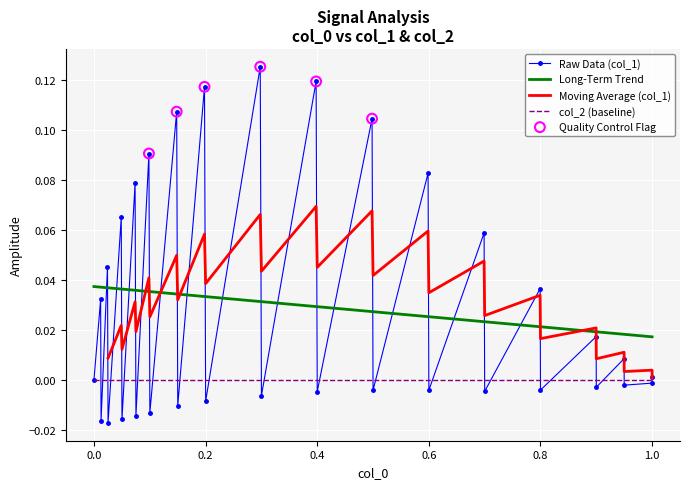

What is the change in value from 0.4 to 1.0?

-0.1